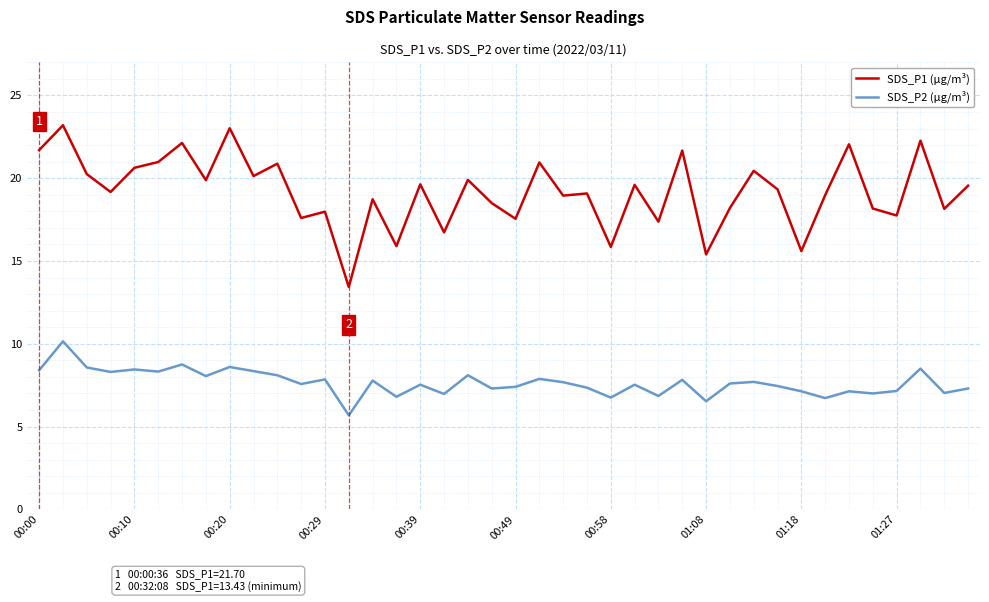

Which series has the largest total across all categories?

SDS_P1 (µg/m³)